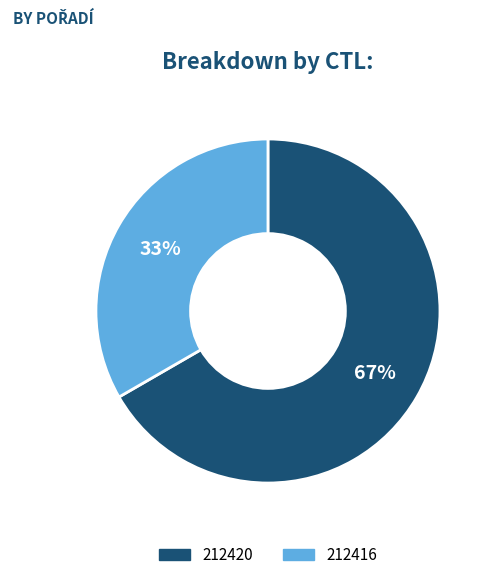

Combined, do 212416 and 212420 account for over 50%?

Yes